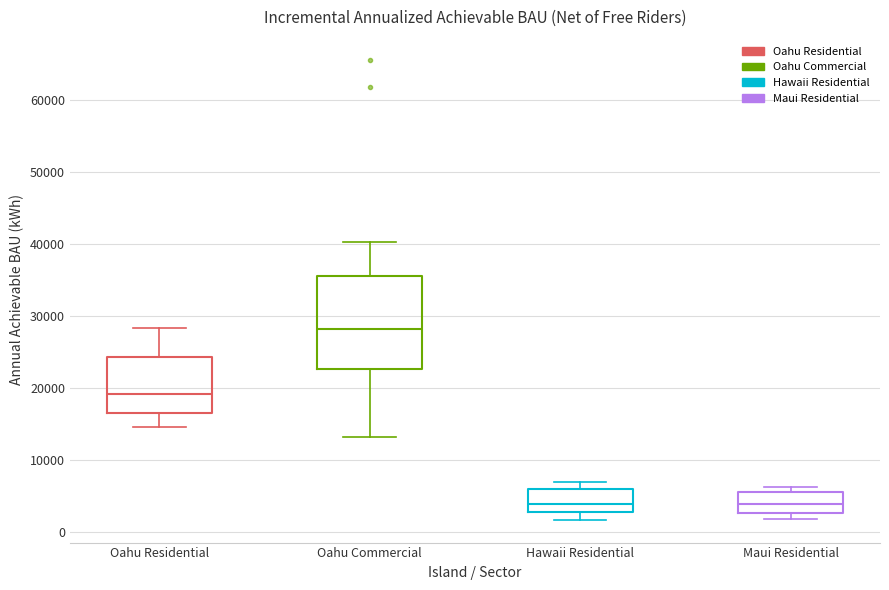

Reading left to right, transcribe this box plot: for each box, give where its median line is, the range the box spans, and where its two whiskers end, as read against the y-axis. The values are not printed on the chart, so give them approximately, as read against the axis.

Oahu Residential: median 19000, box 17000 to 24000, whiskers 15000 to 28000
Oahu Commercial: median 28000, box 23000 to 36000, whiskers 13000 to 40000
Hawaii Residential: median 4000, box 3000 to 6000, whiskers 2000 to 7000
Maui Residential: median 4000, box 3000 to 6000, whiskers 2000 to 6000 (just above the box's upper edge)